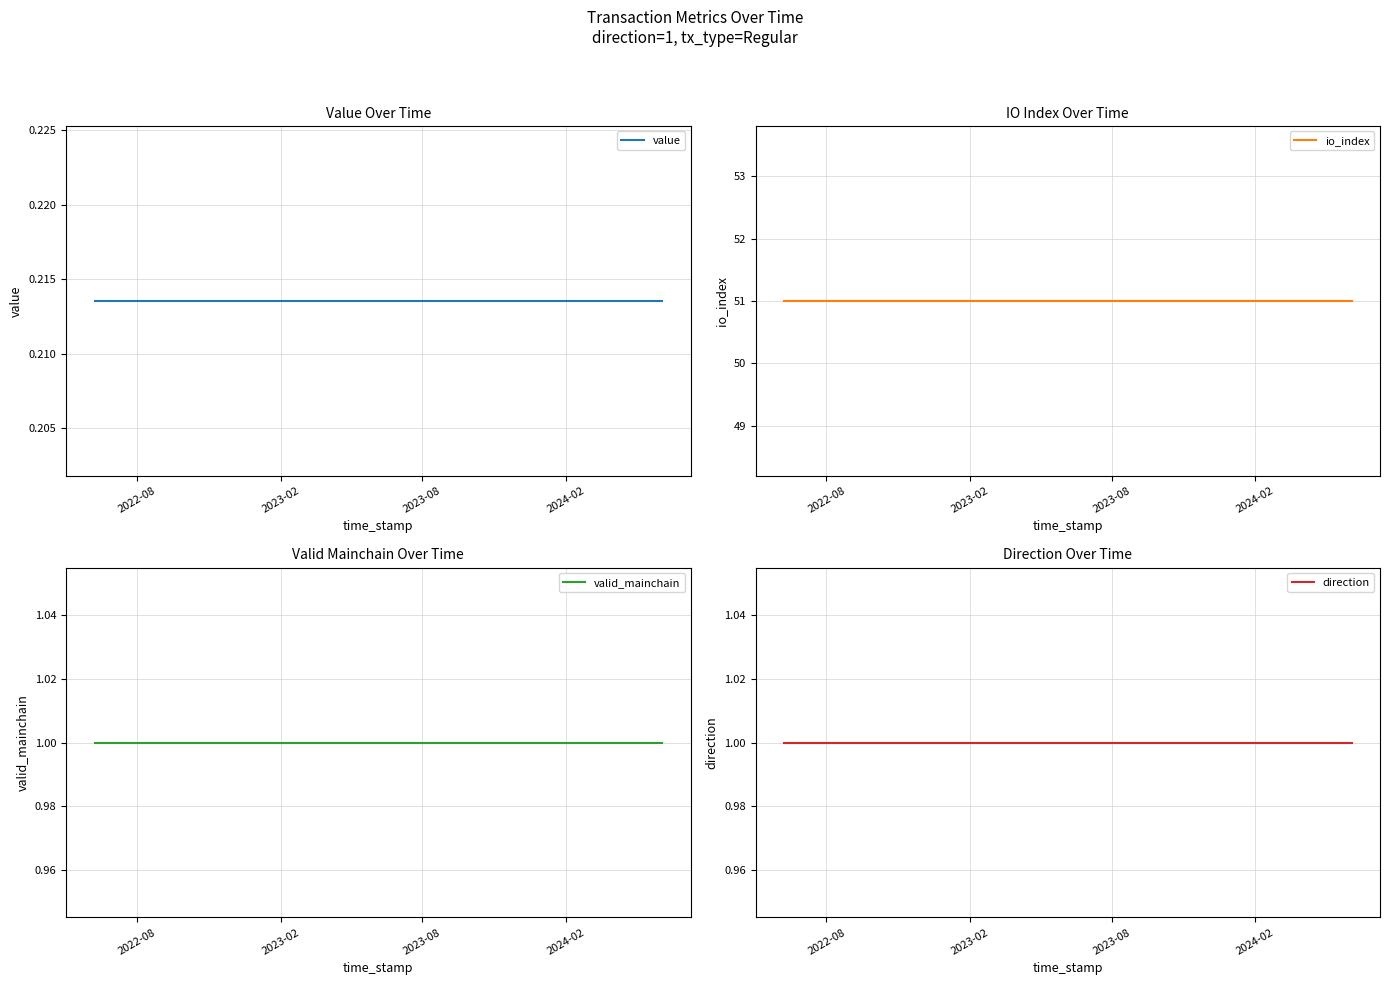

Which label corresponds to the largest value in the chart?

2022-08